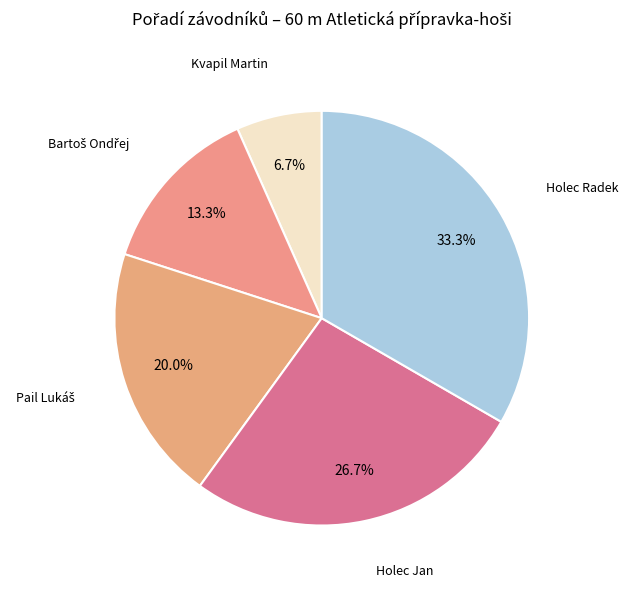

What is the total percentage of Kvapil Martin and Holec Radek?

40.0%